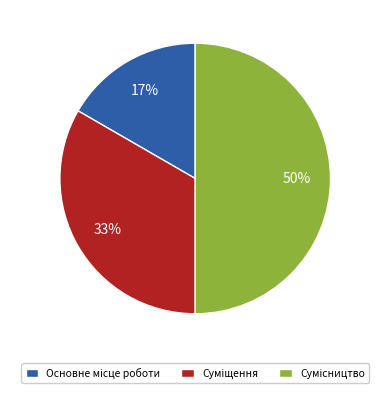

To the nearest percent, what is the difference between the largest and smallest slice percentages?

33%